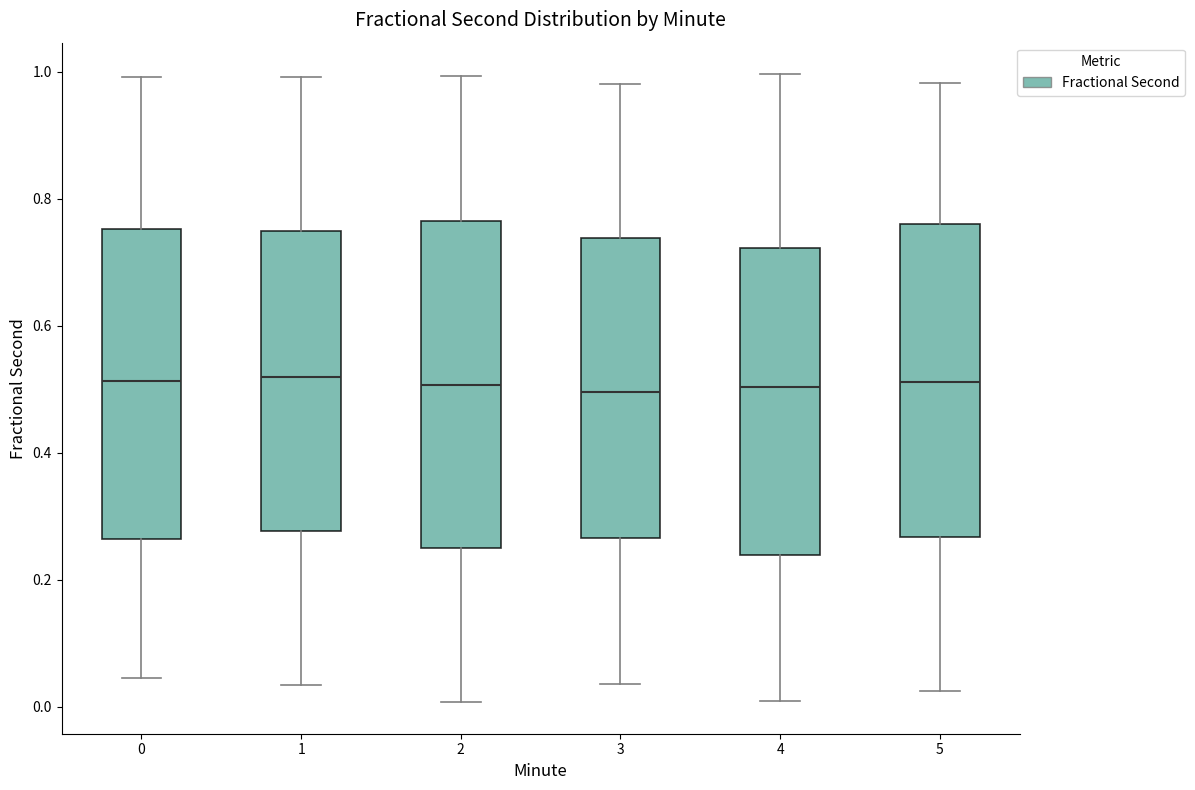

Where is the upper edge of the box at x = 4 on the y-axis? The values are not printed on the chart, so give them approximately, as read against the axis.

0.72